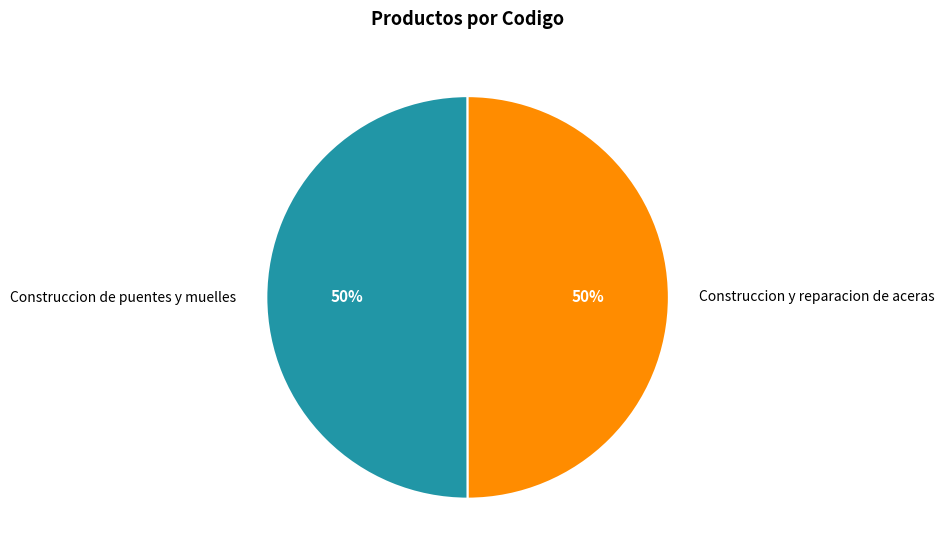

To the nearest percent, what portion does Construccion y reparacion de aceras represent?

50%